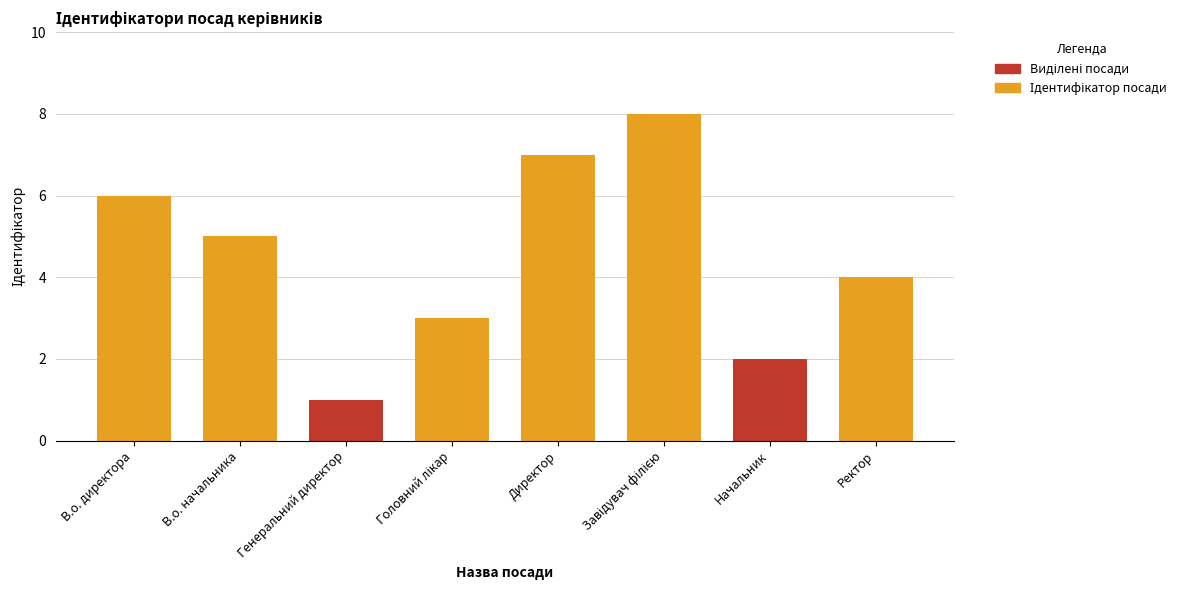

How many values are between 3 and 7?

5